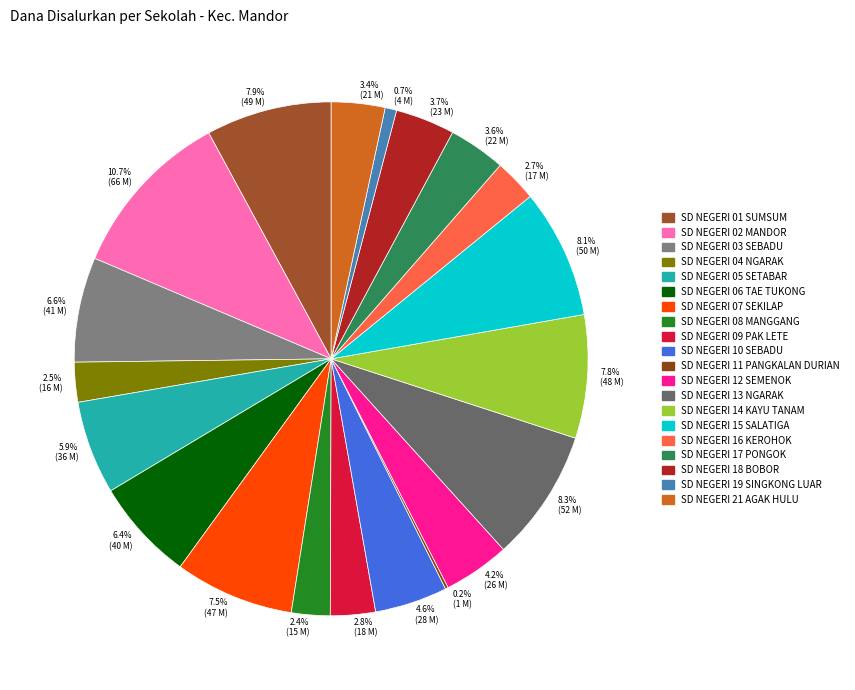

Does any single category account for the majority?

No